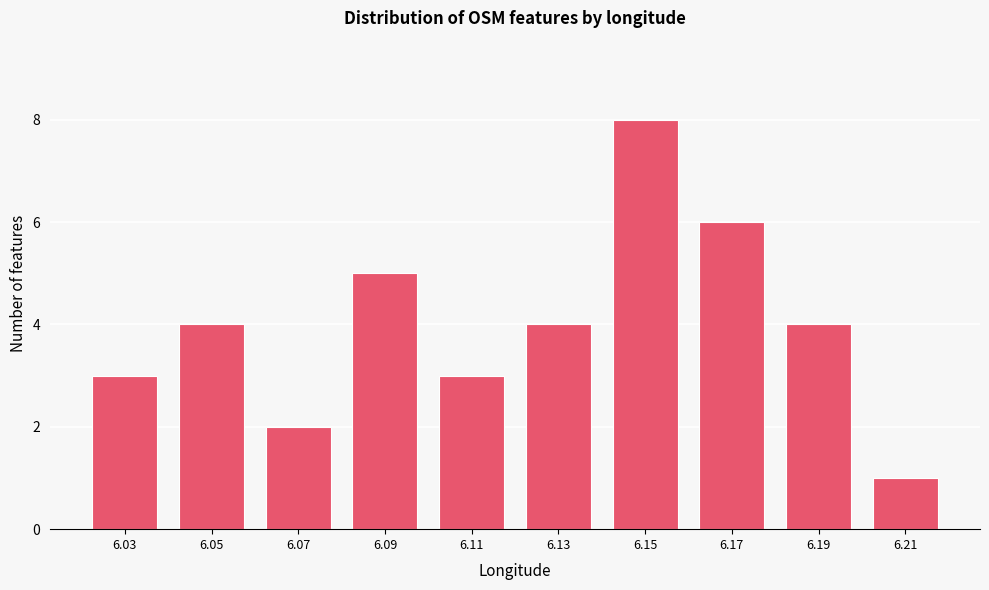

Reading left to right, extract all data points from this chart.

6.03=3	6.05=4	6.07=2	6.09=5	6.11=3	6.13=4	6.15=8	6.17=6	6.19=4	6.21=1